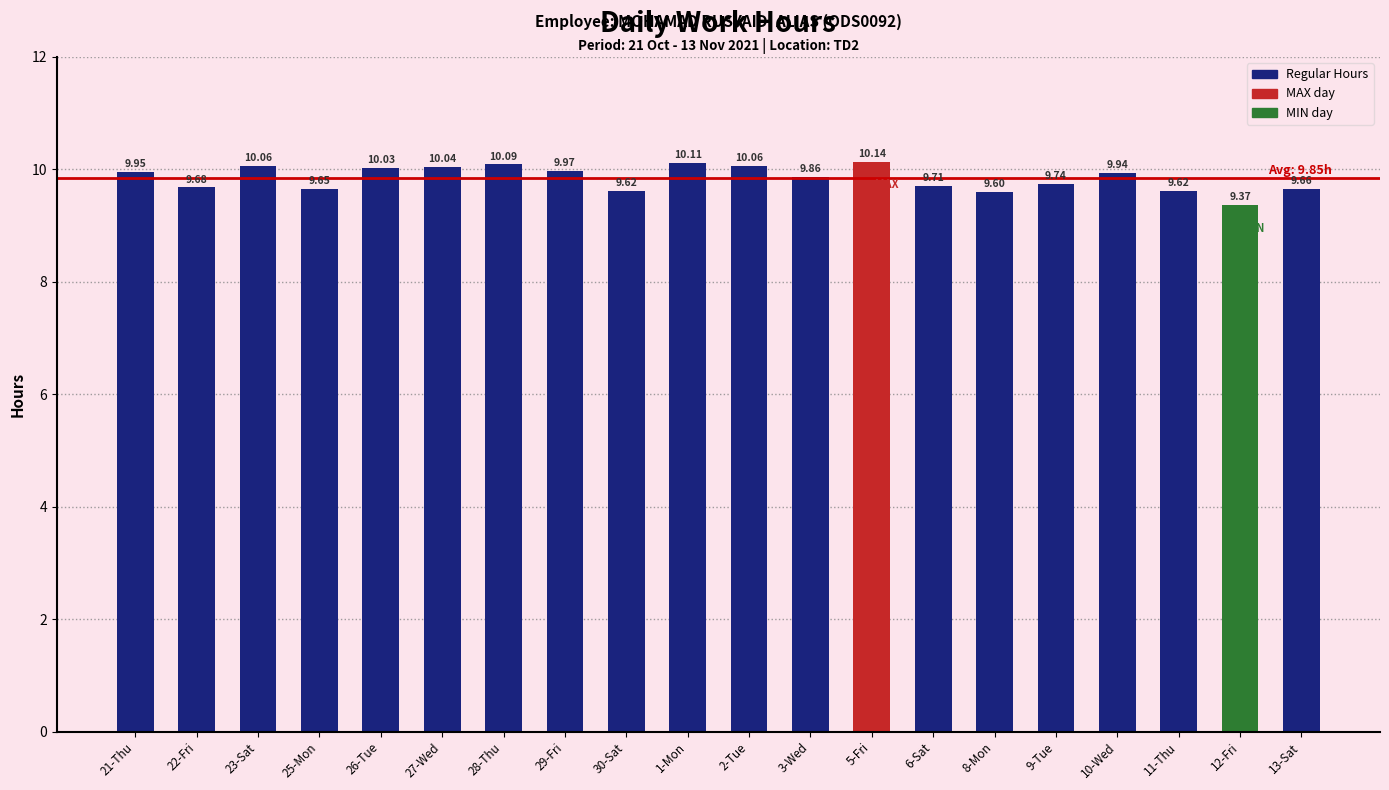

What position from the right is 10-Wed?

4